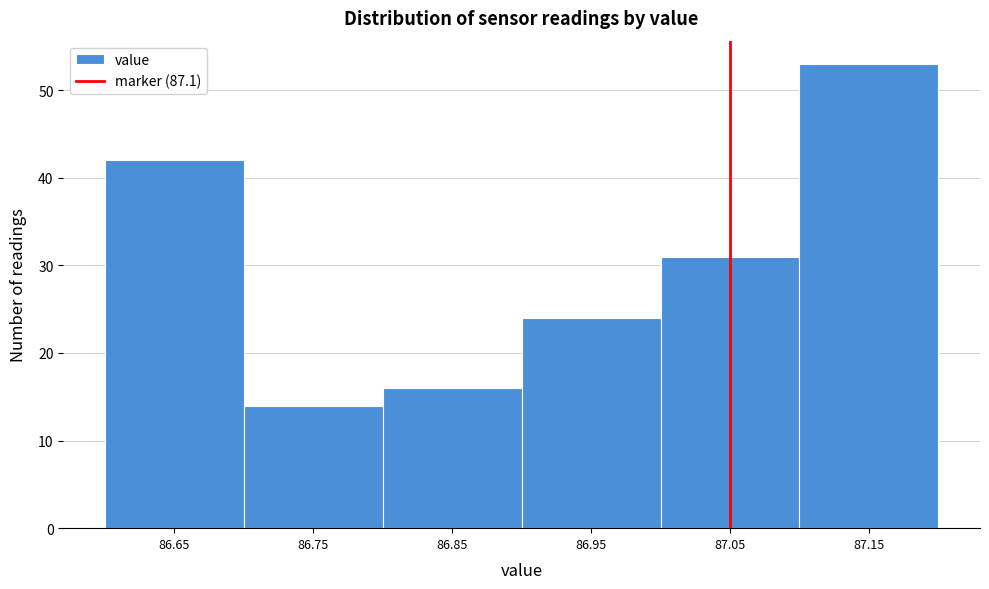

Reading left to right, transcribe all the data shown in this chart.

42	14	16	24	31	53